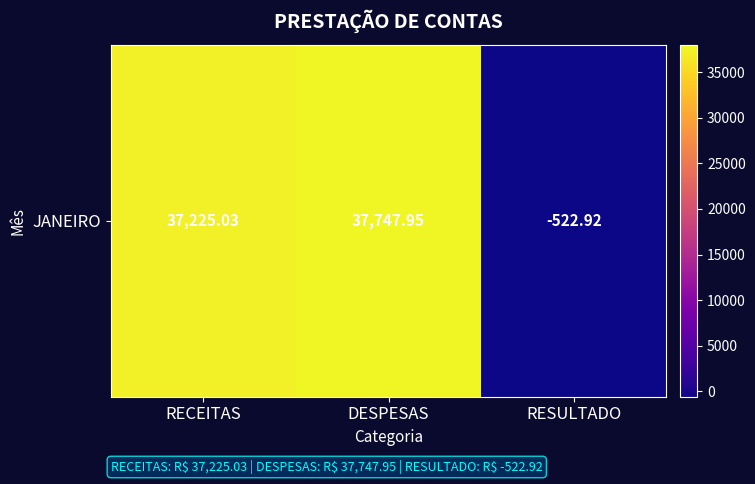

Which category has the highest value across all series?

DESPESAS